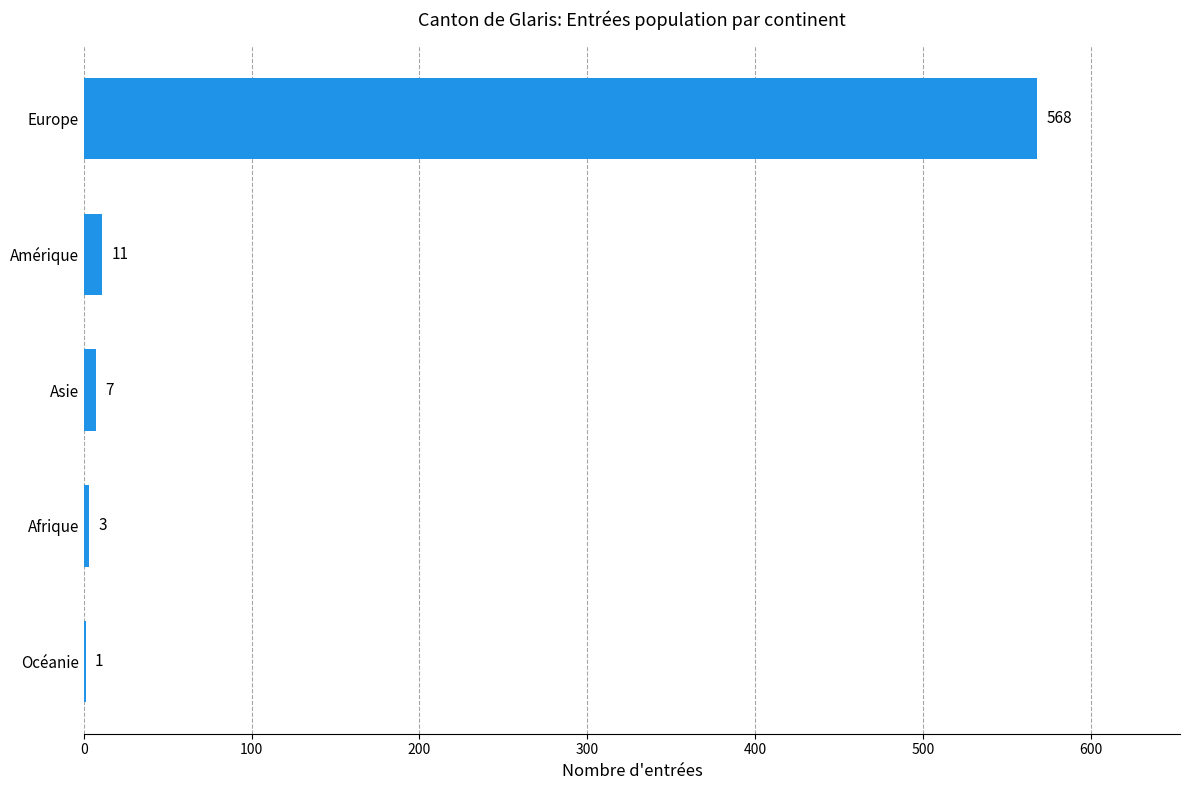

Is it true that the value at Europe is 568?

True